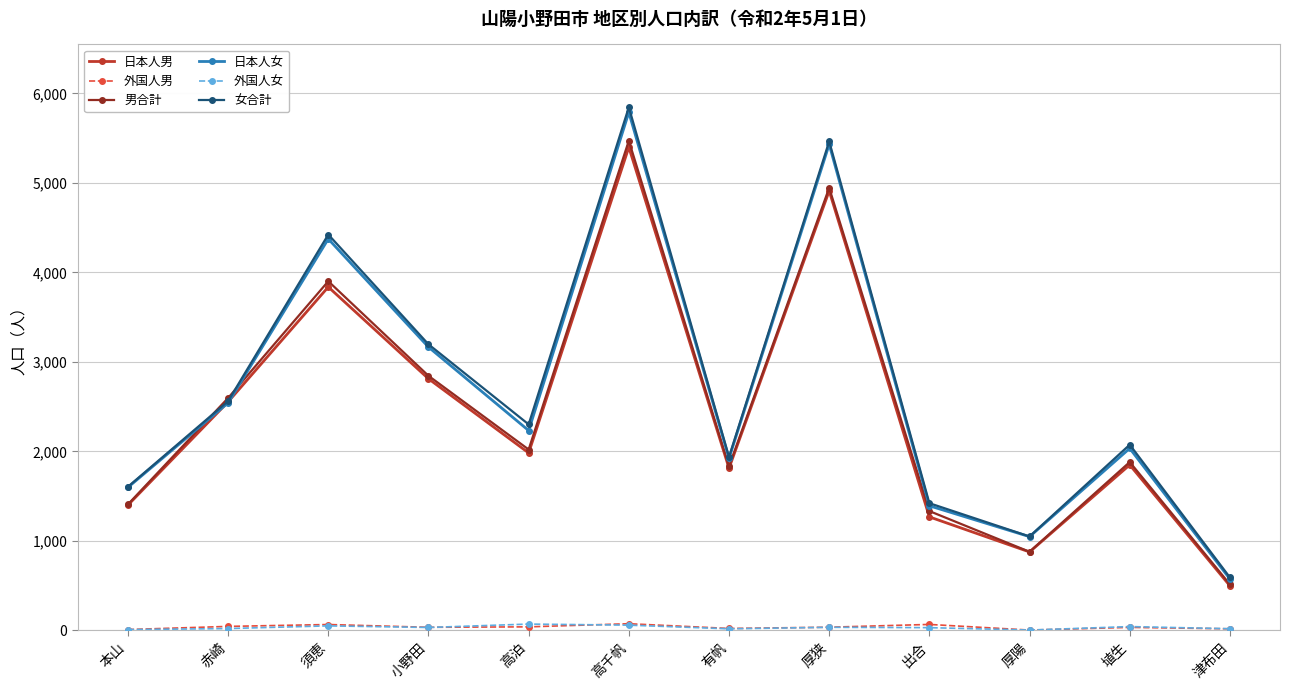

True or false: 日本人女 and 外国人女 intersect in this chart.

False